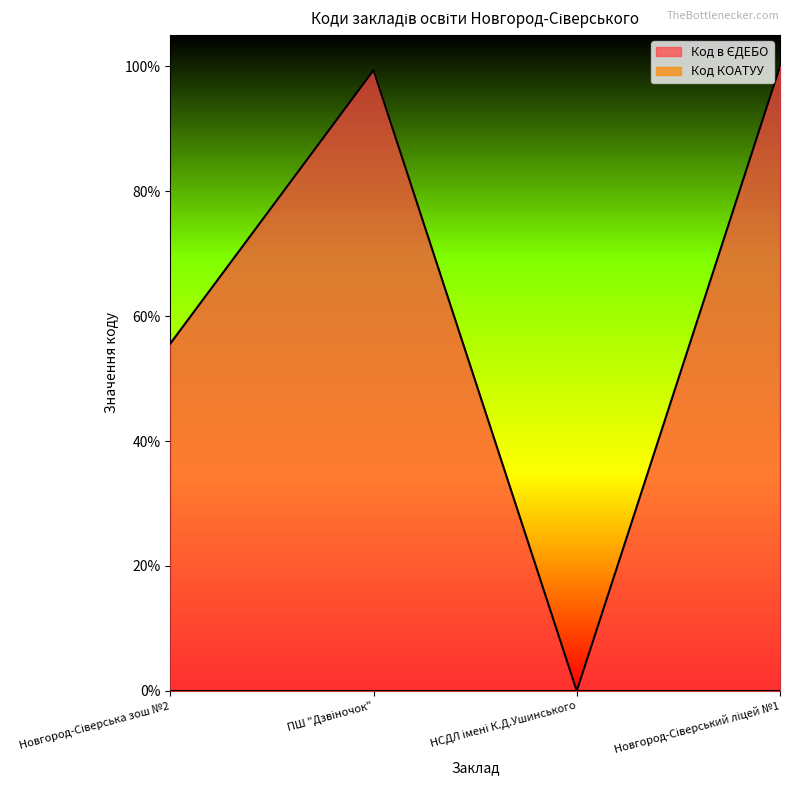

What position from the left is Новгород-Сіверська зош №2?

1